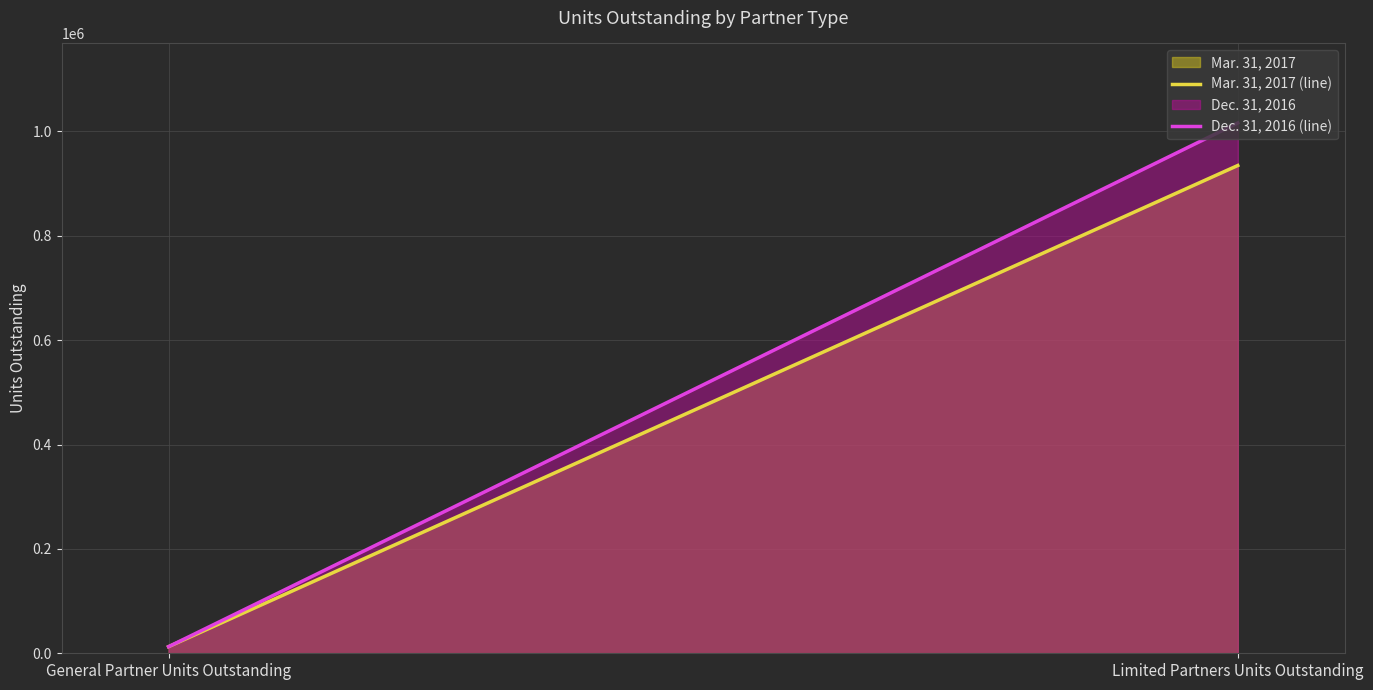

Rank the series by their maximum value, from lowest to highest.

Mar. 31, 2017, Dec. 31, 2016